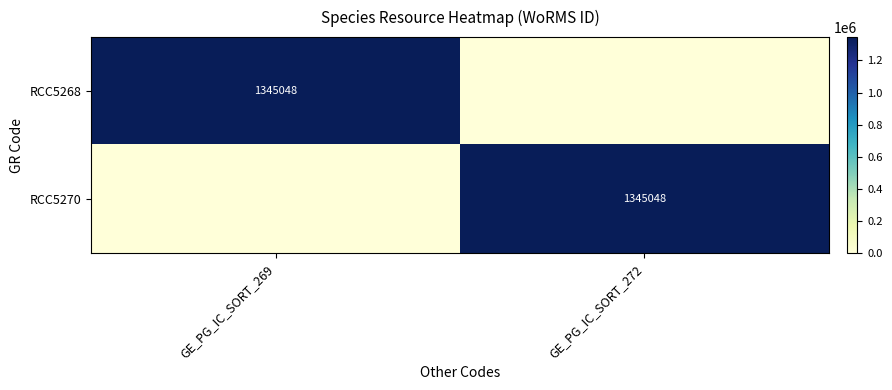

True or false: RCC5270 has a value of 1345048 at GE_PG_IC_SORT_272.

True